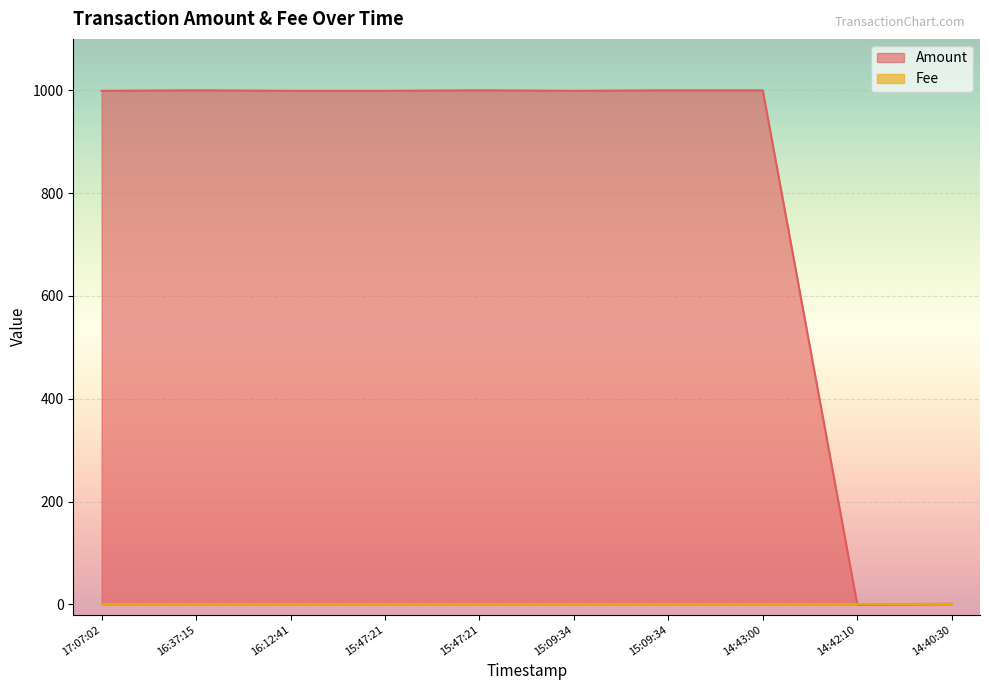

The chart shows a value of 1000 at 15:09:34. True or false?

True